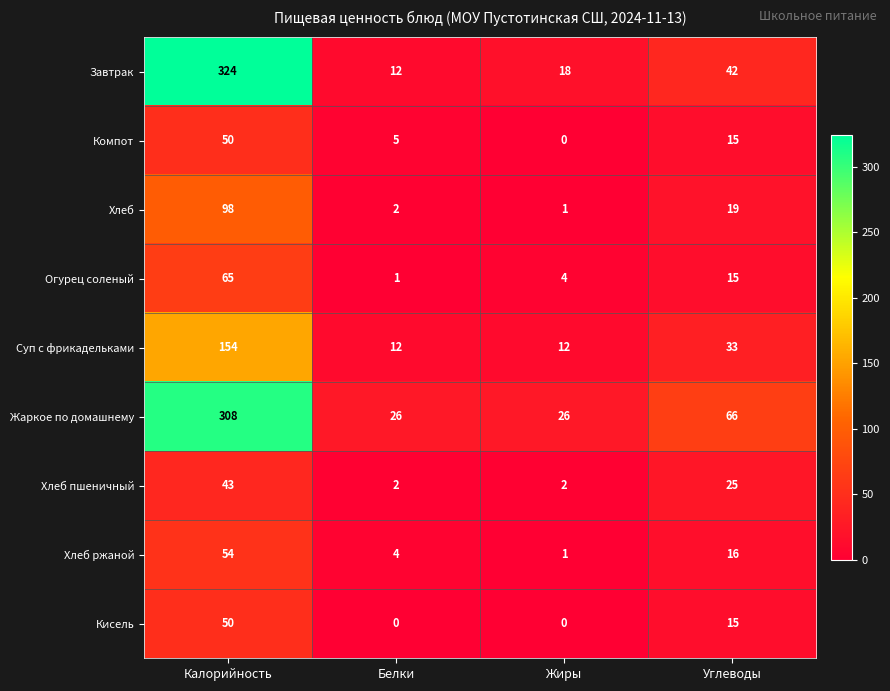

True or false: Жаркое по домашнему has a value of 308 at Калорийность.

True